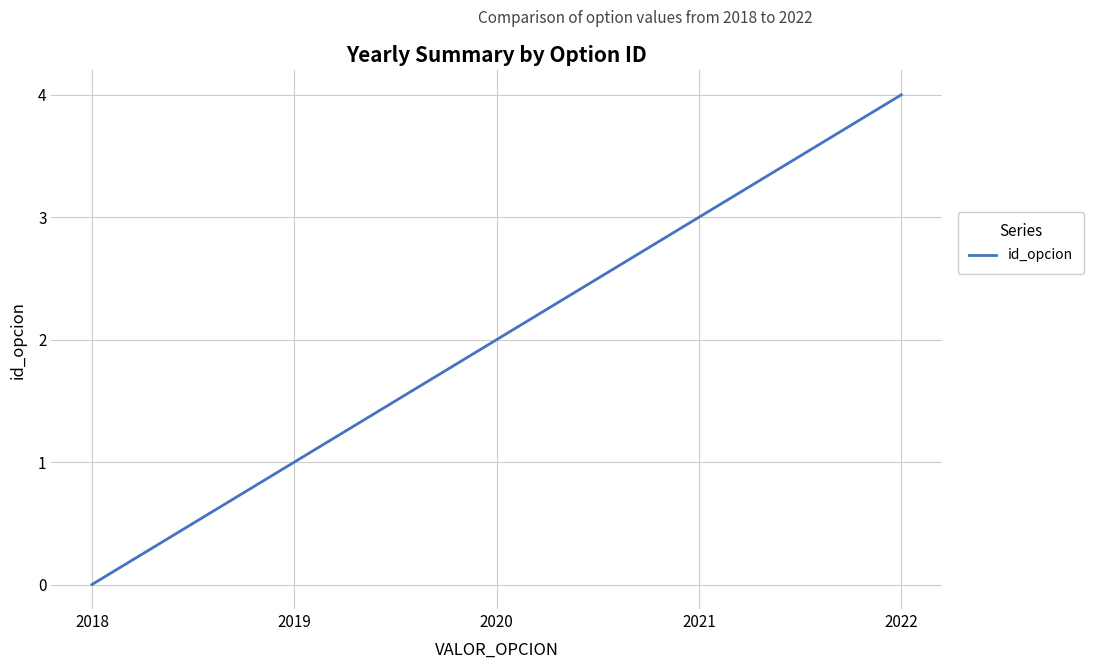

True or false: the data has more than 0 interior local peaks.

False